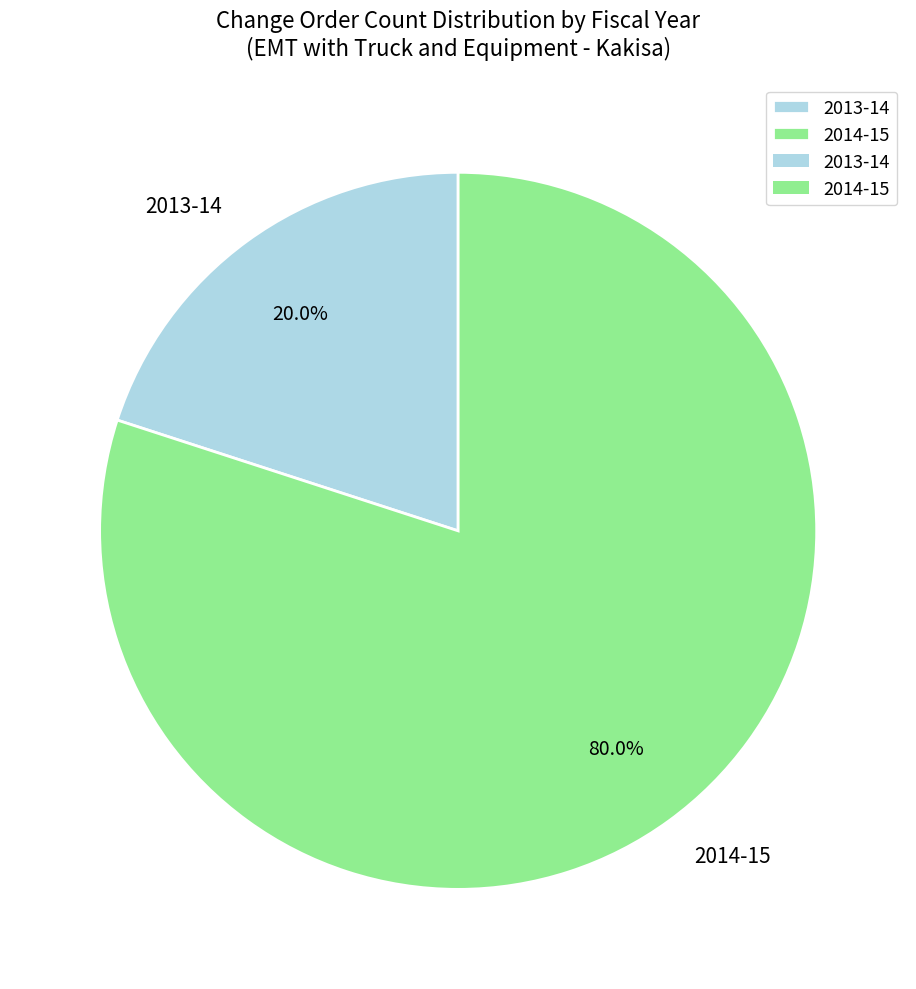

Does any single category account for the majority?

Yes